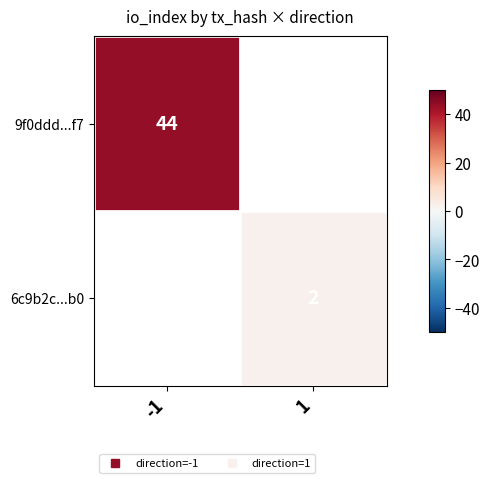

The value of 6c9b2c...b0 at 1 is 1.3. True or false?

False